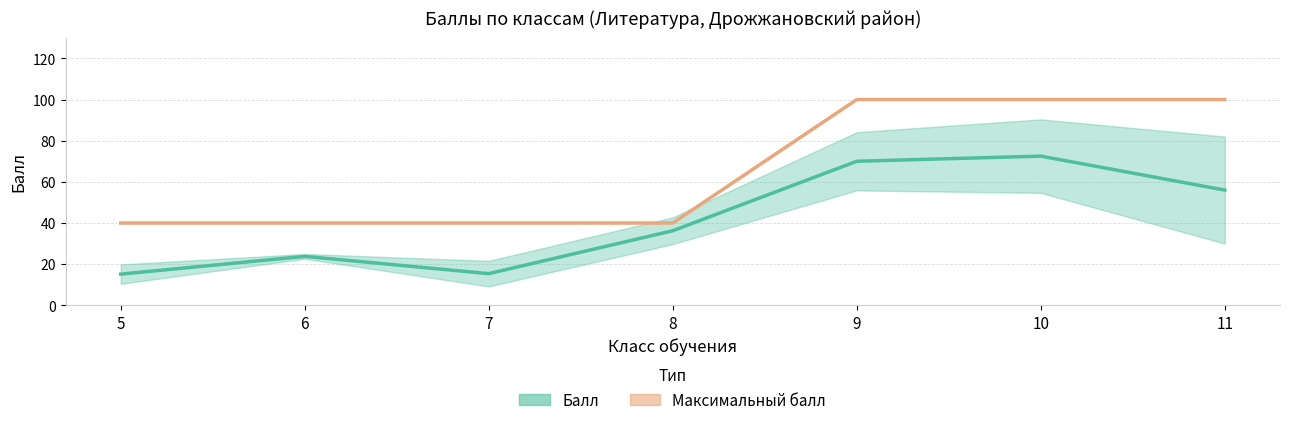

True or false: Максимальный балл (среднее) and Балл (среднее) cross at least once.

False